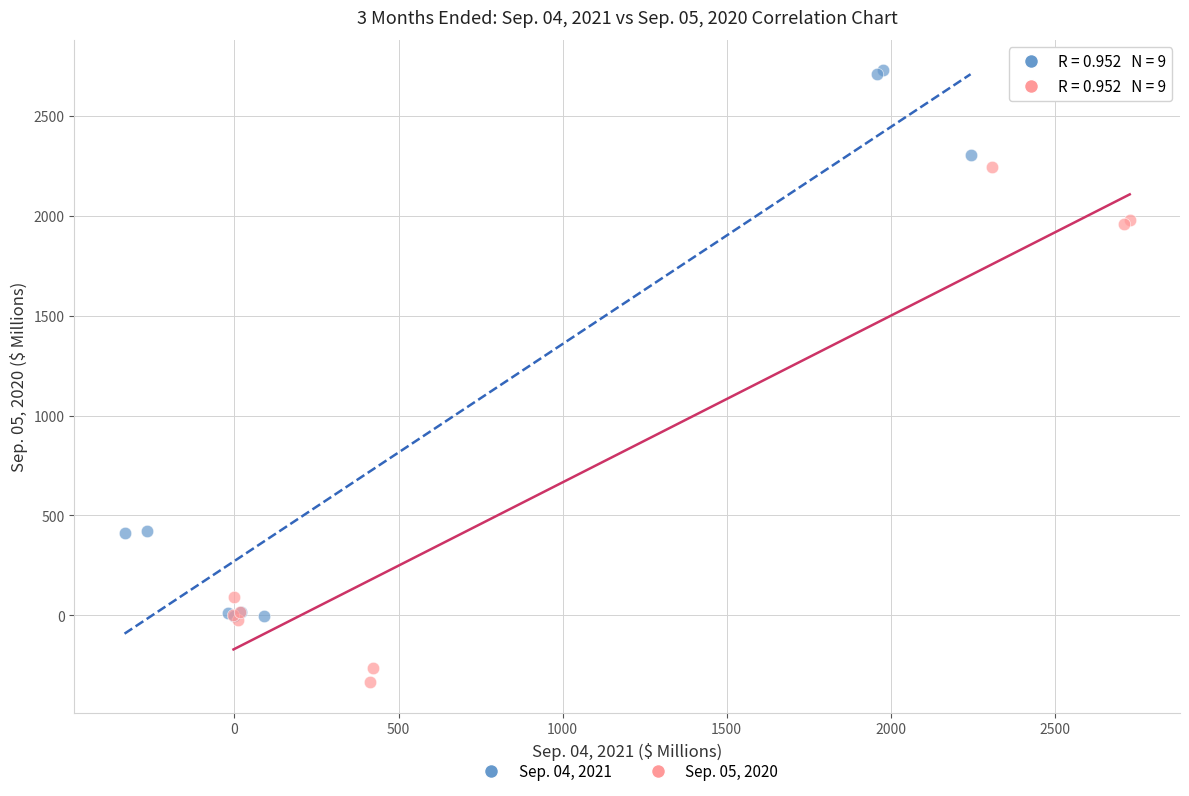

Which series reaches the maximum Y coordinate?

Sep. 04, 2021